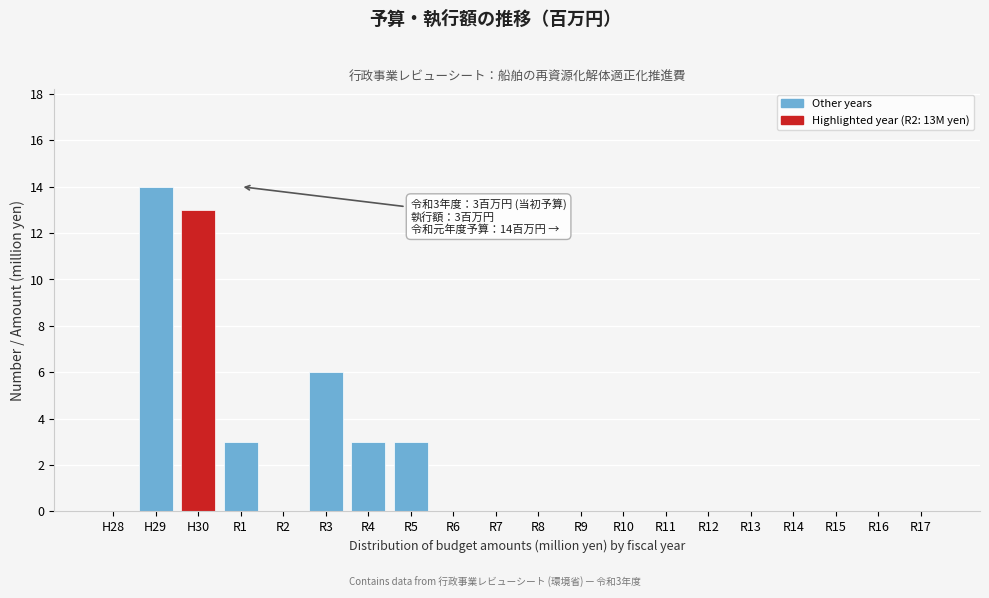

Reading left to right, what are all the values shown in this chart?

H28=0	H29=14	H30=13	R1=3	R2=0	R3=6	R4=3	R5=3	R6=0	R7=0	R8=0	R9=0	R10=0	R11=0	R12=0	R13=0	R14=0	R15=0	R16=0	R17=0